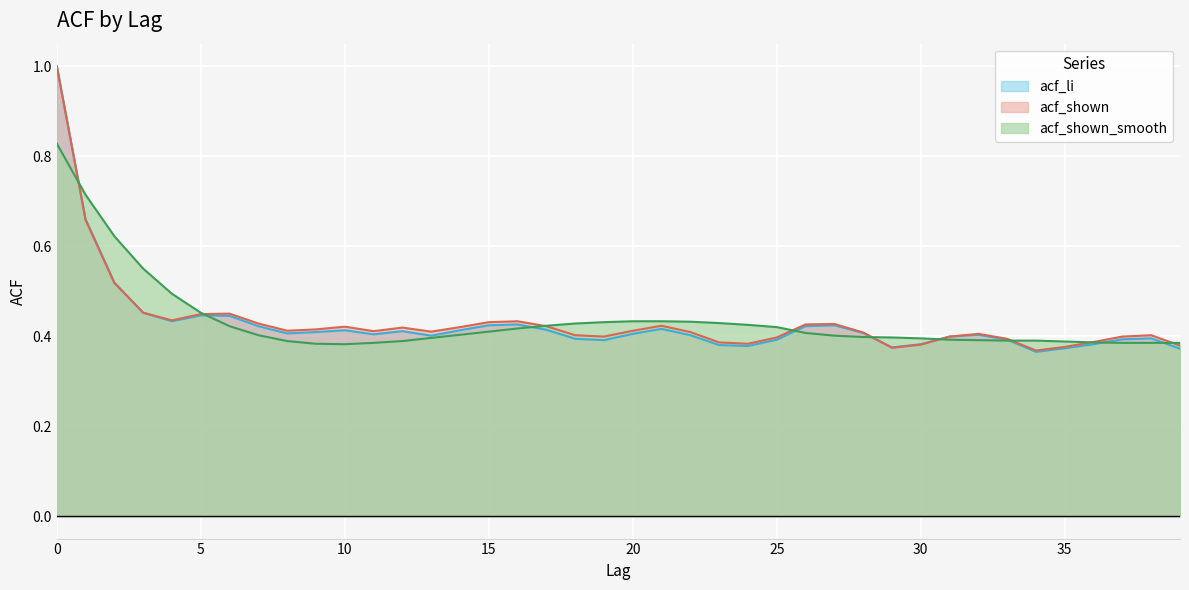

What are all the series names shown in the legend?

acf_li, acf_shown, acf_shown_smooth